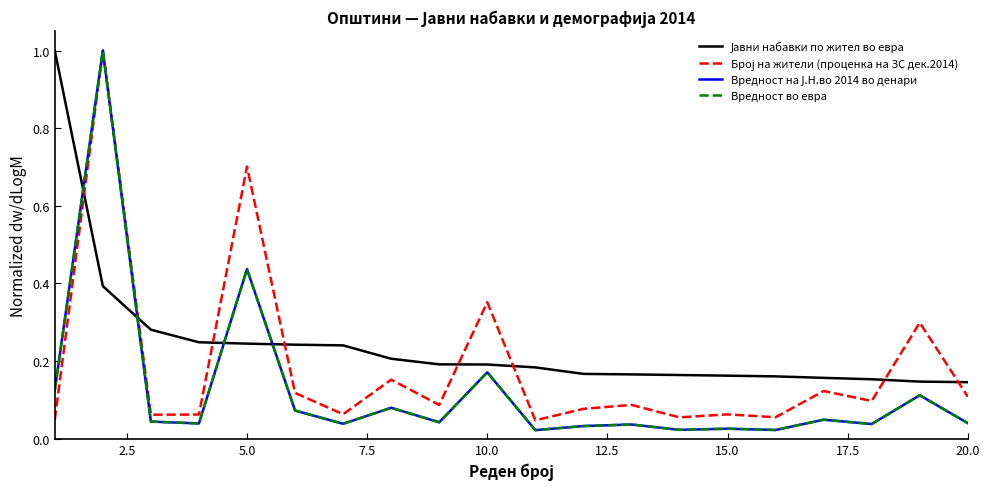

True or false: Вредност во евра has more than 1 points higher than both neighbors.

True